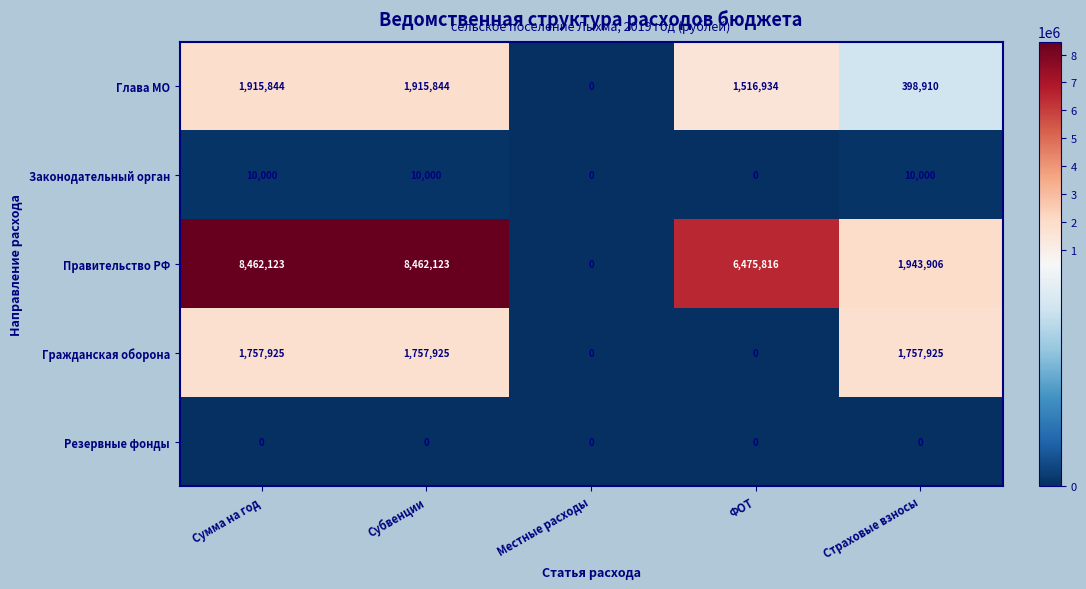

Between Субвенции and ФОТ, which series saw the biggest shift?

Правительство РФ